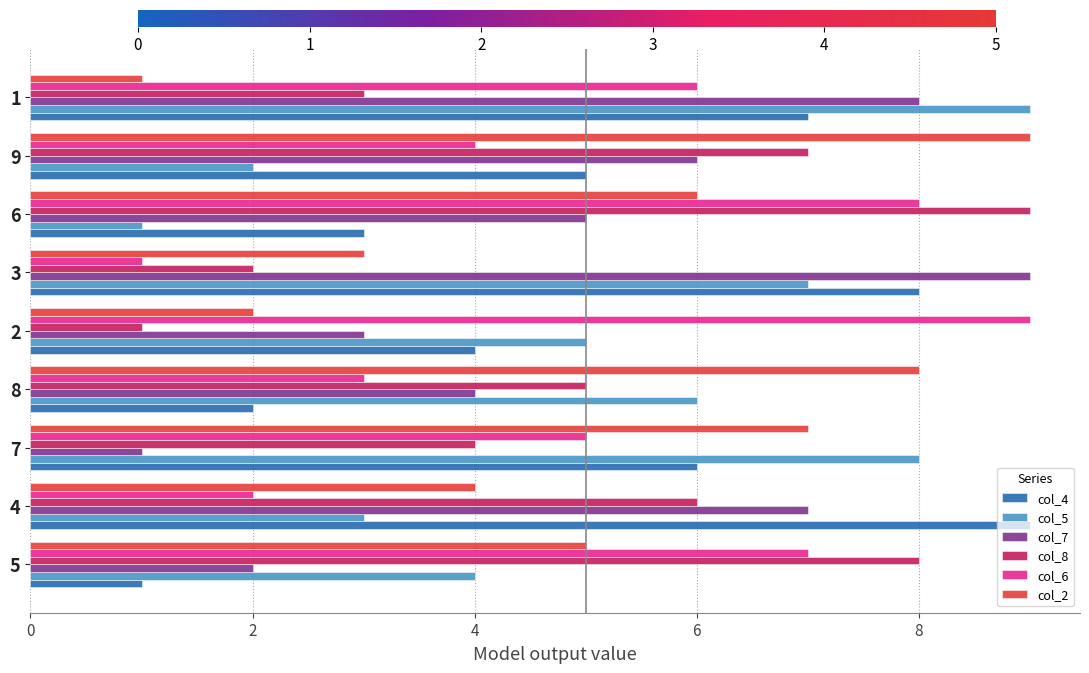

What is the average value of the col_2 series?

5